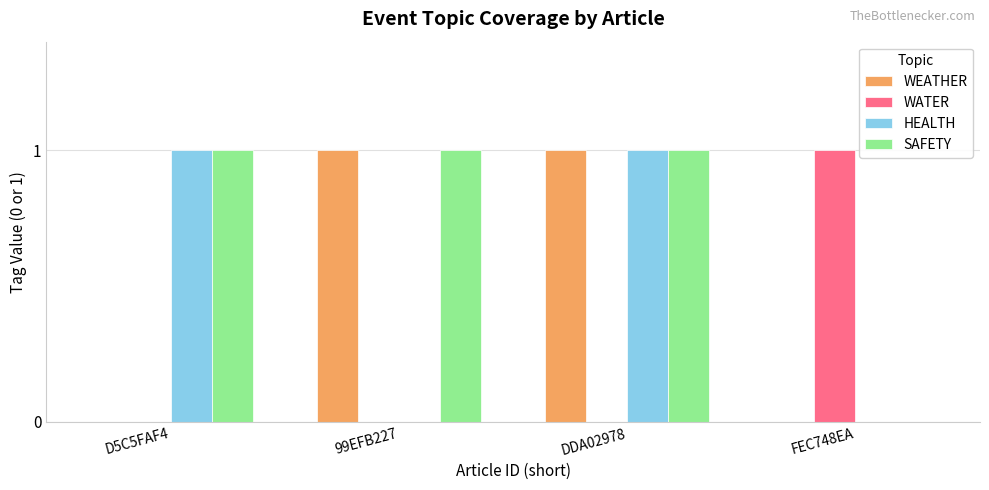

Reading left to right, extract all data points from this chart.

WEATHER: 0	1	1	0
WATER: 0	0	0	1
HEALTH: 1	0	1	0
SAFETY: 1	1	1	0